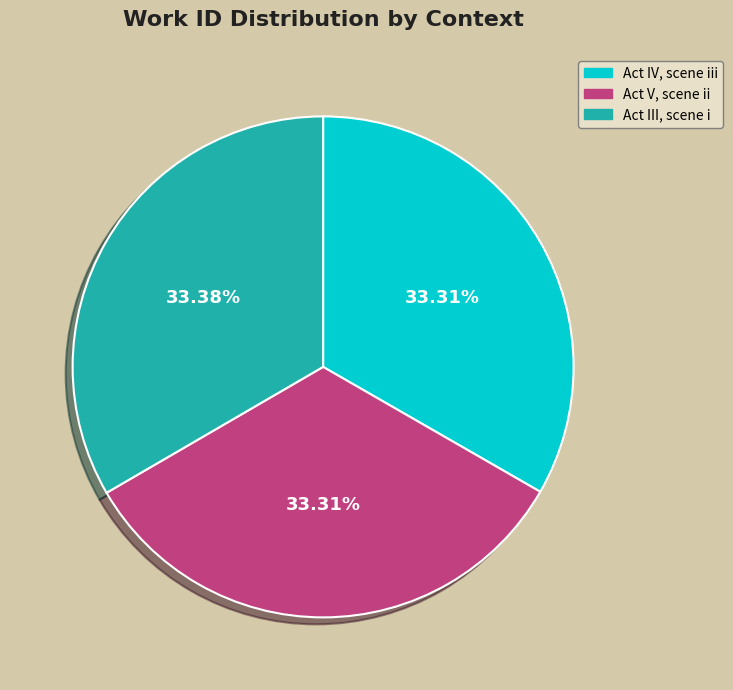

To the nearest percent, what is the combined percentage of Act IV, scene iii and Act V, scene ii?

67%